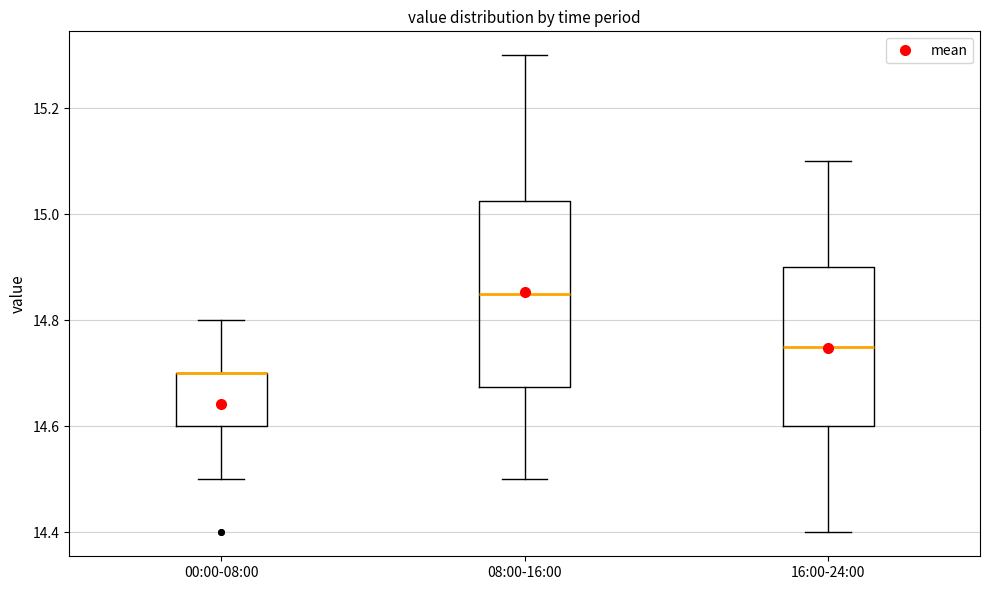

Which box is the tallest, from its lower edge to its upper edge?

08:00-16:00